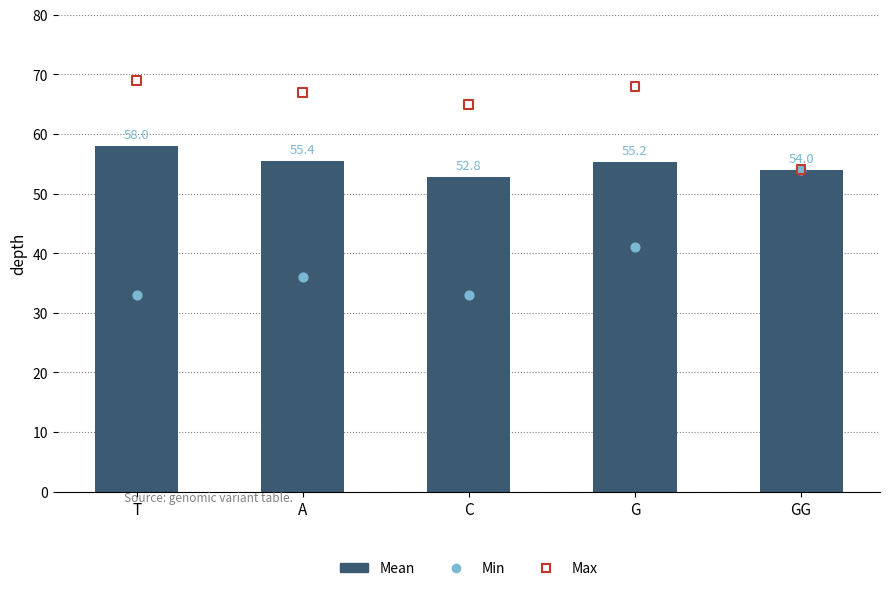

Which series contains the highest Y value?

Max